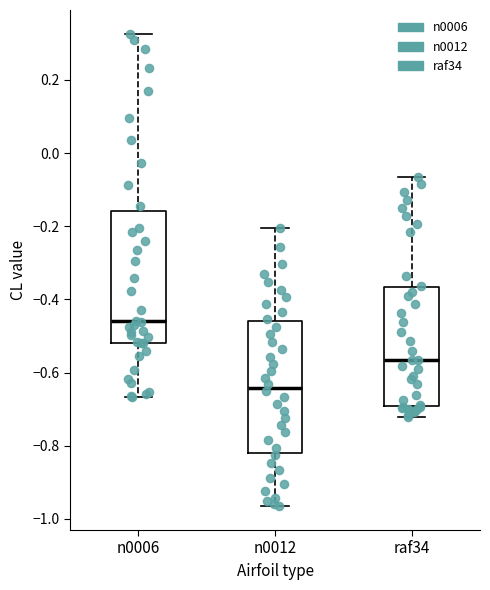

Reading left to right, read every box against the y-axis: the position of its median line, the range the box covers, and the ends of its whiskers. The values are not printed on the chart, so give them approximately, as read against the axis.

n0006: median -0.46, box -0.52 to -0.16, whiskers -0.66 to 0.32
n0012: median -0.64, box -0.82 to -0.46, whiskers -0.96 to -0.20
raf34: median -0.56, box -0.70 to -0.36, whiskers -0.72 to -0.06